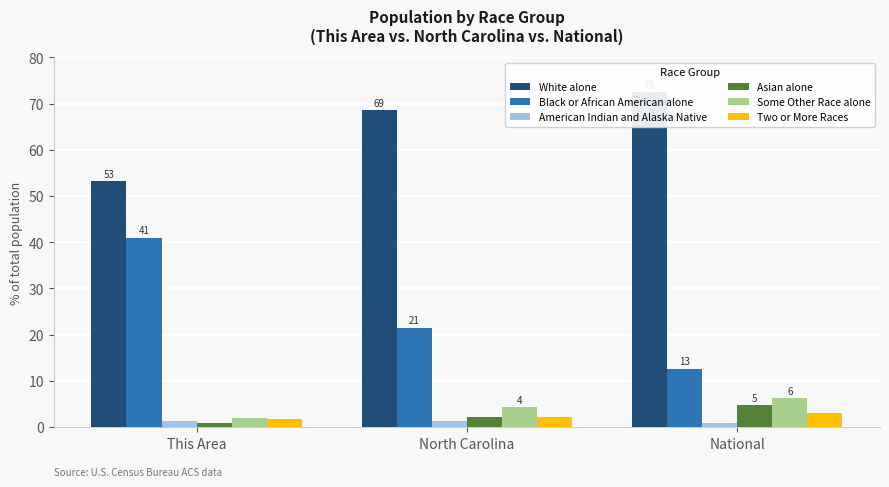

Which series has the largest total across all categories?

White alone